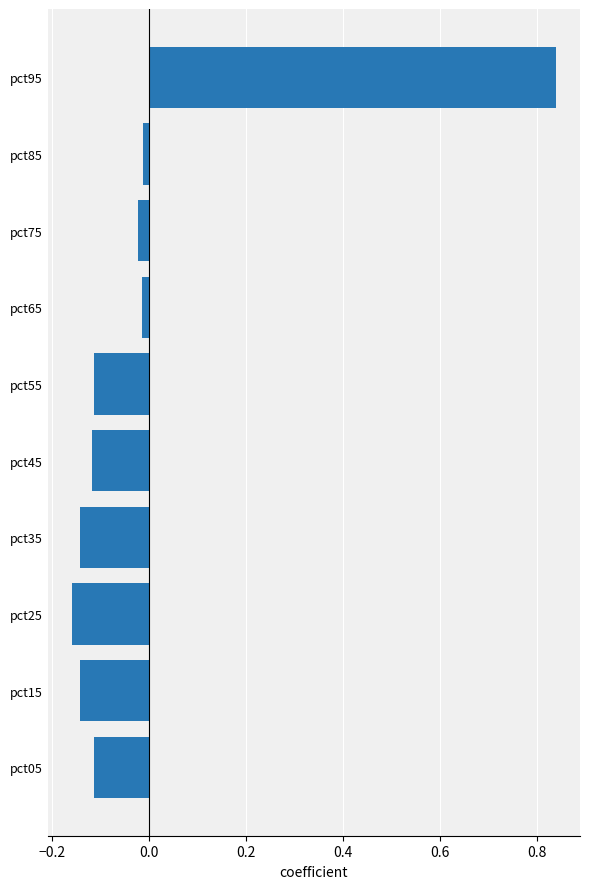

At which category does the chart reach its peak across all series?

pct95